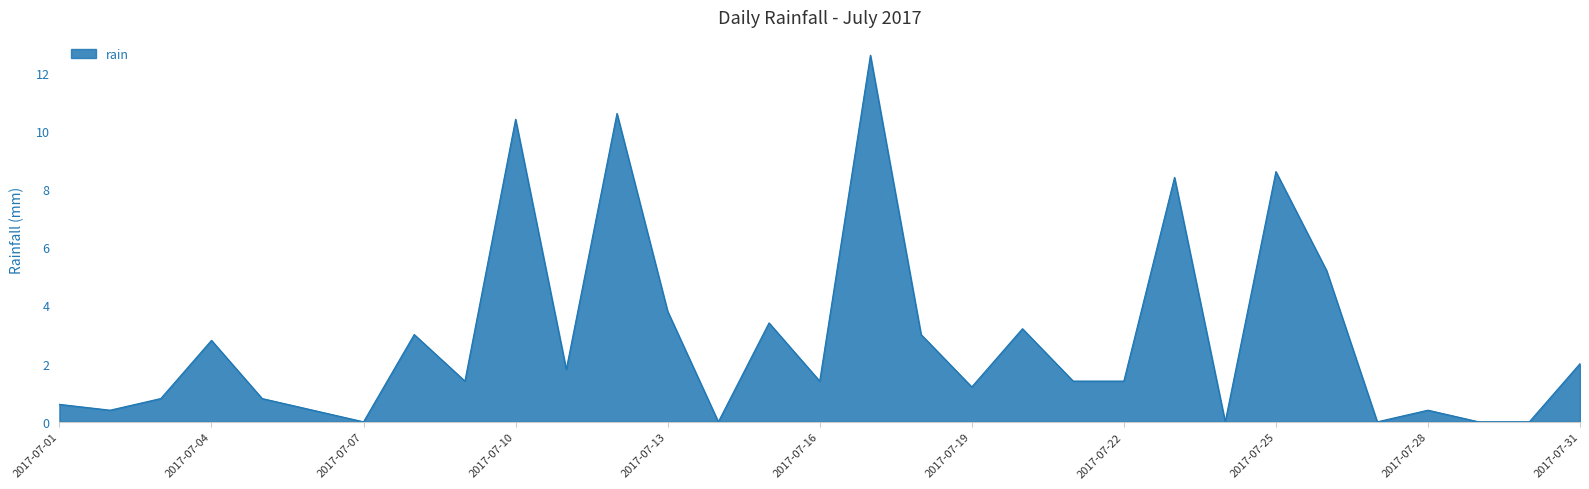

What is the difference between the maximum and minimum values?

12.6